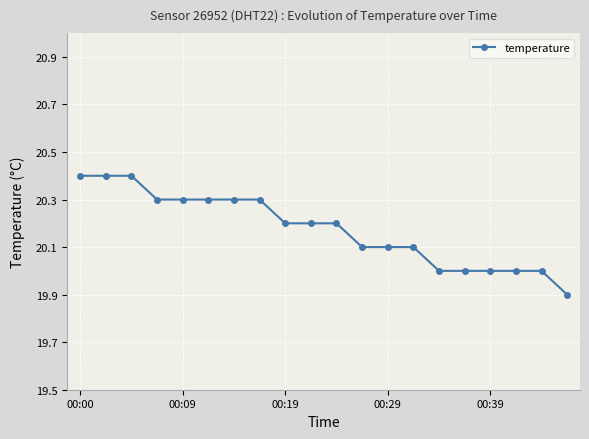

How many values are between 20 and 21?

19